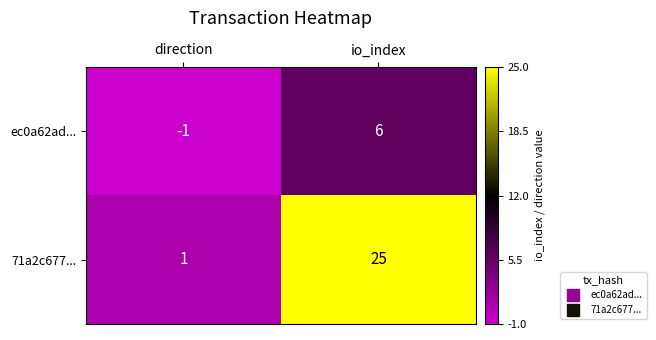

What is the maximum value for ec0a62ad...?

6